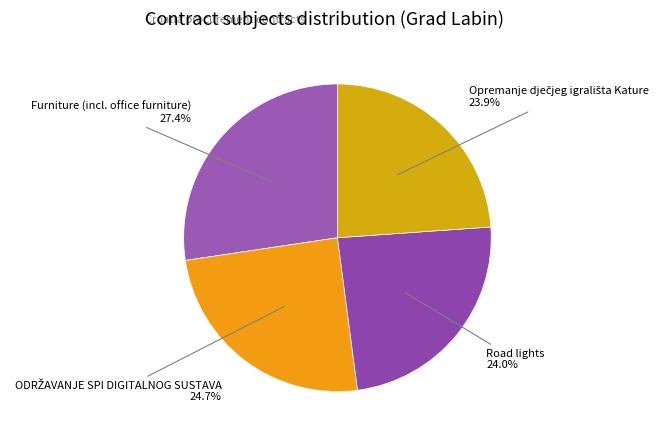

Does any single category account for the majority?

No